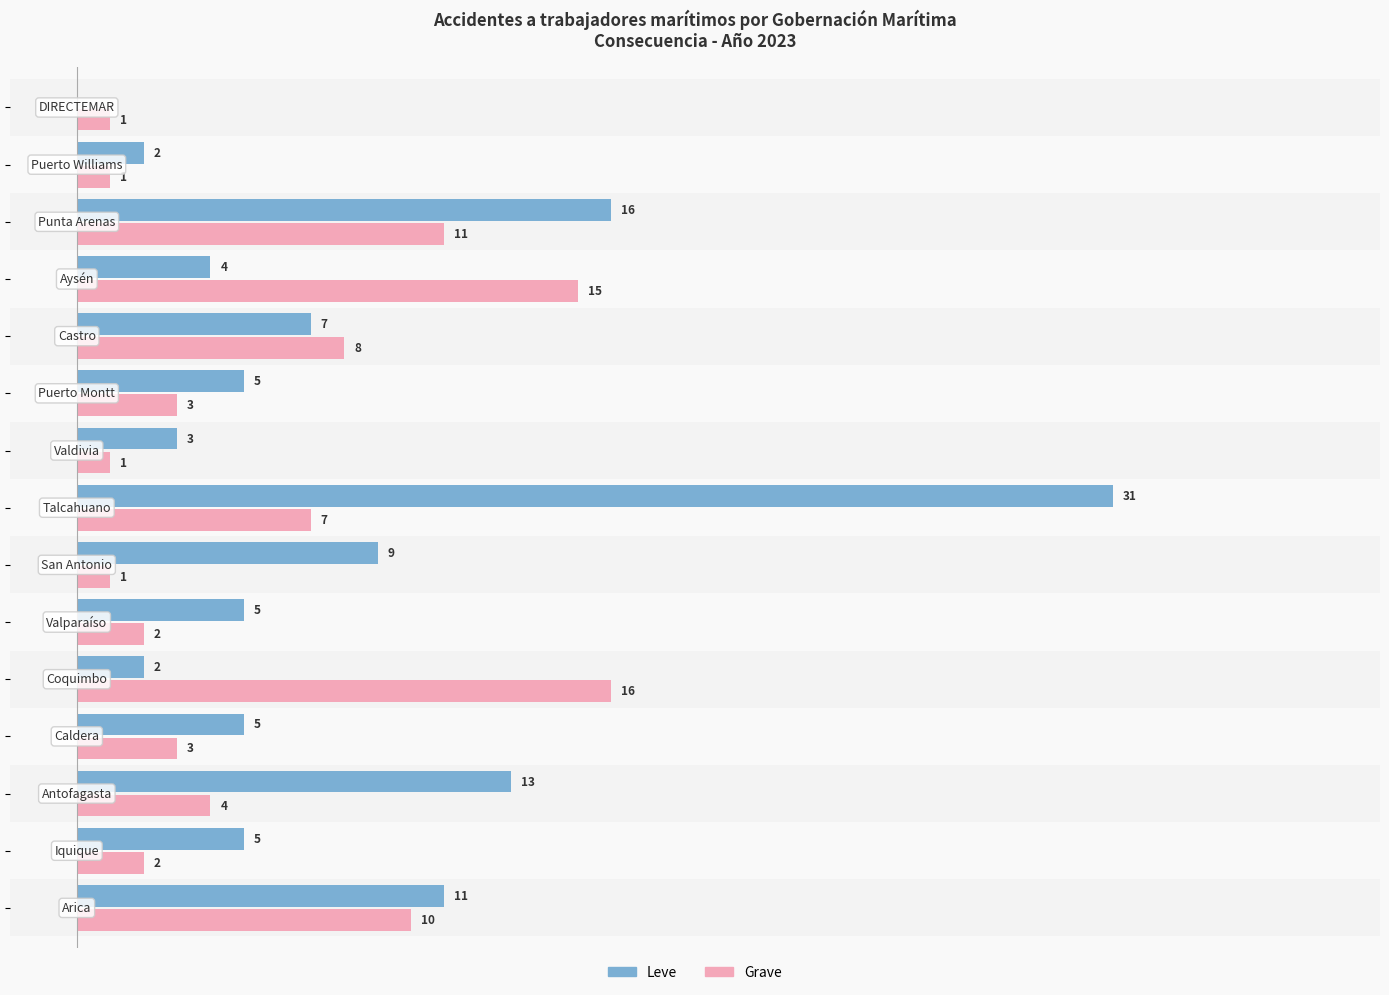

What is the value of the Grave bar at the 14th from the left?

1